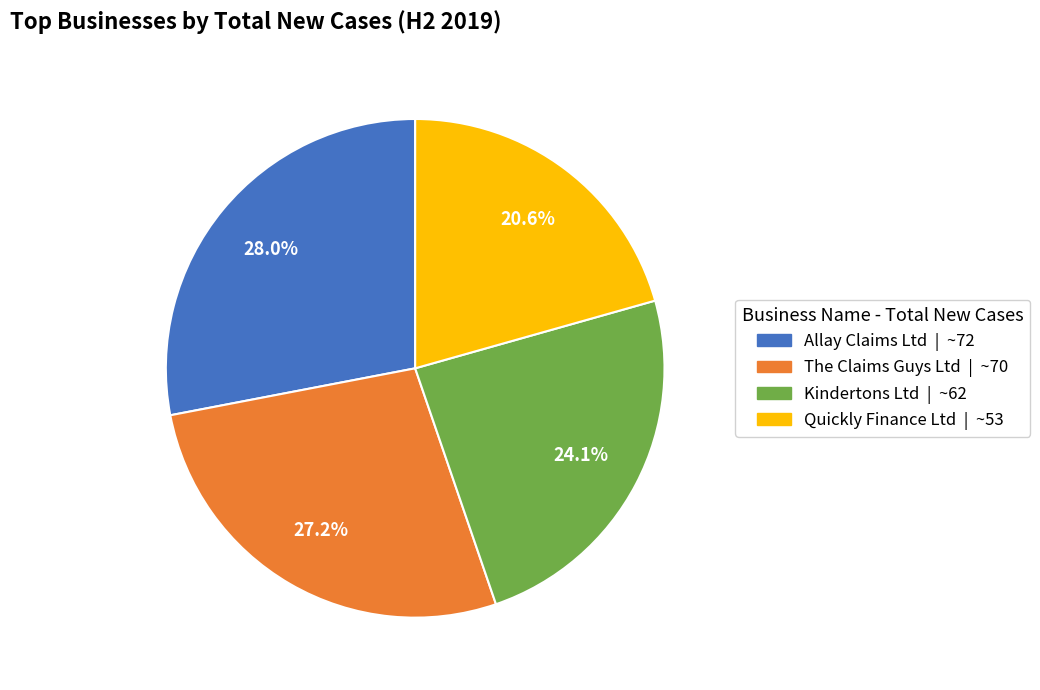

What is the largest slice in the pie chart?

Allay Claims Ltd